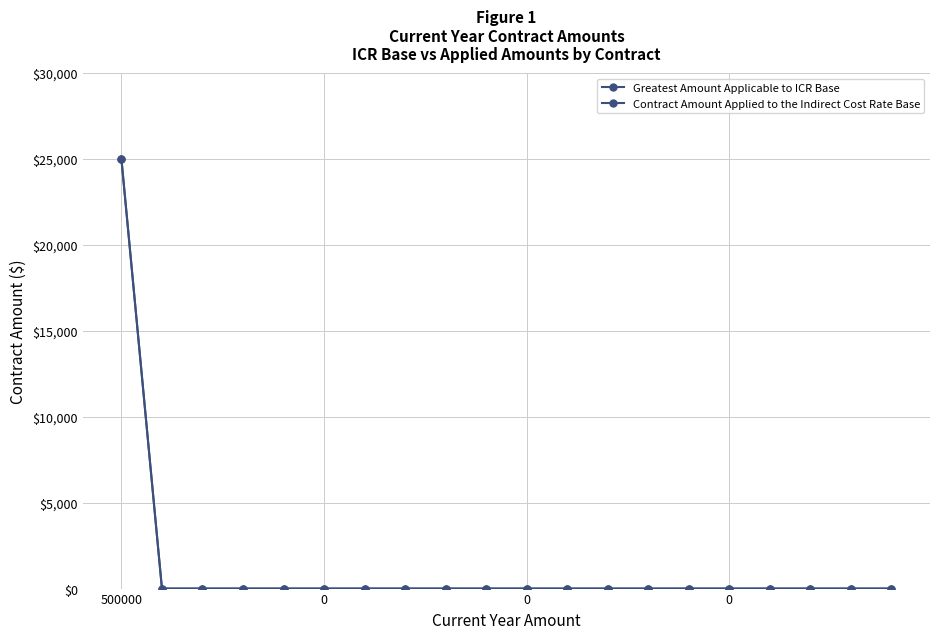

At how many categories does at least one series exceed 667?

1